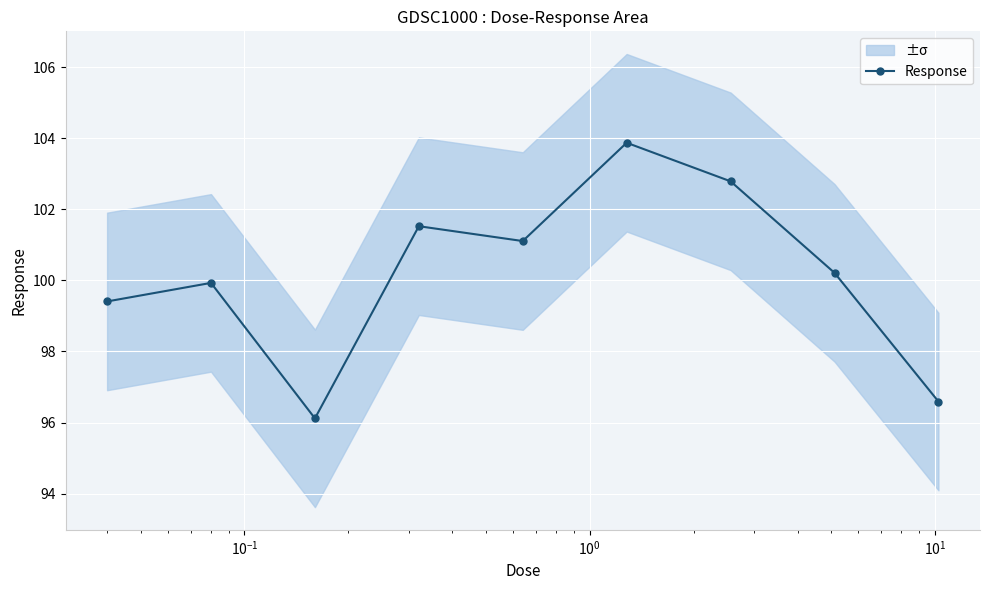

Reading right to left, extract all data points from this chart.

96.6	100.2	102.8	103.9	101.1	101.5	96.1	99.9	99.4